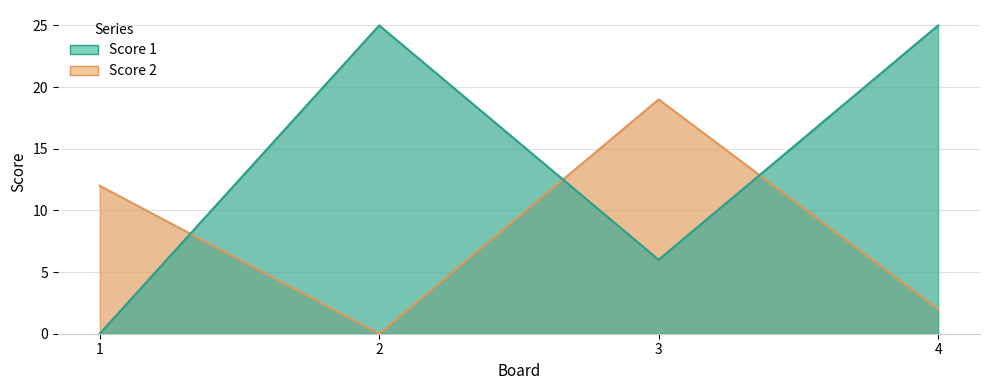

True or false: Score 2 has more than 1 points higher than both neighbors.

False